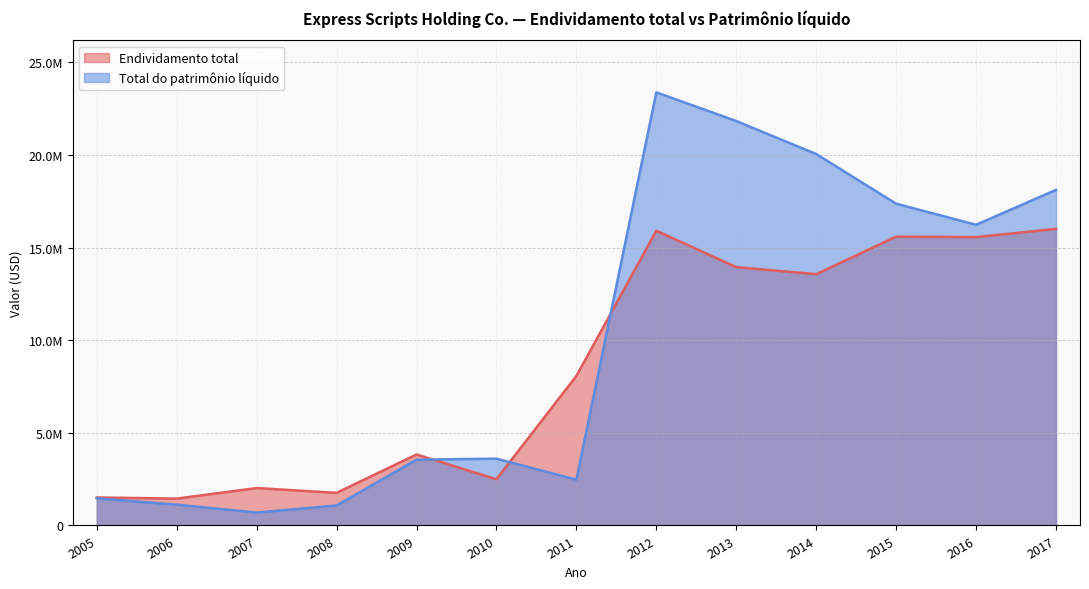

How many points are higher than both their immediate neighbors (excluding endpoints)?

2